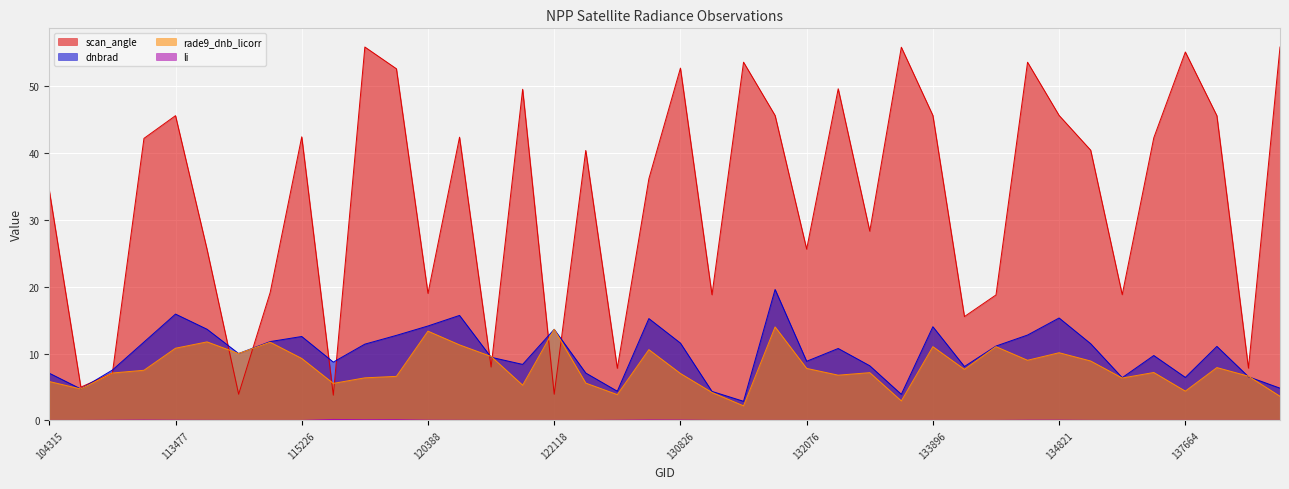

Reading right to left, extract all data points from this chart.

dnbrad: 4.8	6.5	11.1	6.4	9.7	6.4	11.5	15.3	12.8	11.1	8.1	14.0	3.9	8.2	10.8	8.8	19.6	2.9	4.3	11.6	15.2	4.4	7.1	13.6	8.4	9.4	15.7	14.1	12.7	11.4	8.7	12.6	11.8	10.0	13.6	15.9	11.7	7.5	4.7	7.1
rade9_dnb_licorr: 3.6	6.6	7.9	4.4	7.2	6.3	8.9	10.1	9.0	11.0	7.6	11.0	2.9	7.1	6.8	7.8	14.0	2.2	4.2	7.0	10.6	3.9	5.6	13.6	5.3	9.6	11.3	13.4	6.6	6.4	5.5	9.3	11.7	10.0	11.7	10.8	7.5	7.1	4.7	5.8
scan_angle: 55.9	7.8	45.6	55.1	42.3	18.8	40.4	45.6	53.6	18.8	15.5	45.6	55.8	28.3	49.6	25.6	45.6	53.6	18.8	52.7	36.2	7.8	40.4	3.9	49.5	8.0	42.4	19.0	52.6	55.9	3.8	42.4	19.1	3.9	25.6	45.6	42.2	7.1	5.0	34.4
li: 0.0	0.0	0.0	0.0	0.0	0.0	0.0	0.0	0.0	0.0	0.0	0.0	0.0	0.0	0.0	0.0	0.0	0.0	0.0	0.1	0.1	0.0	0.0	0.0	0.0	0.0	0.0	0.0	0.1	0.1	0.1	0.0	0.0	0.0	0.0	0.0	0.1	0.0	0.0	0.0